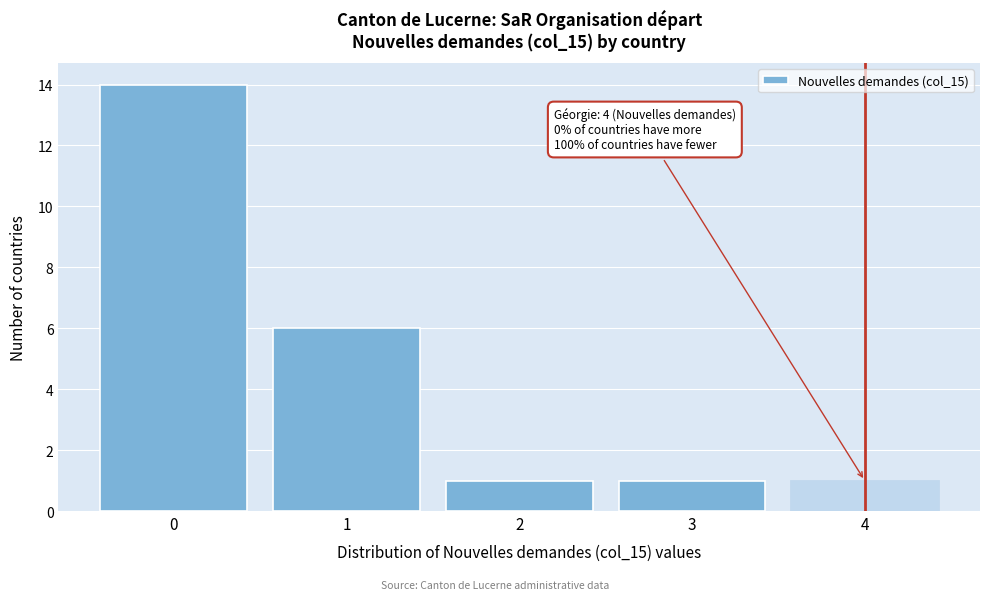

Over which range of the x-axis is the bar tallest?

-0.5 to 0.5